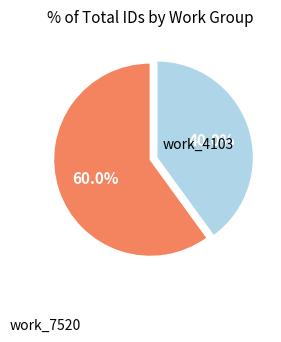

Does any single category account for the majority?

Yes